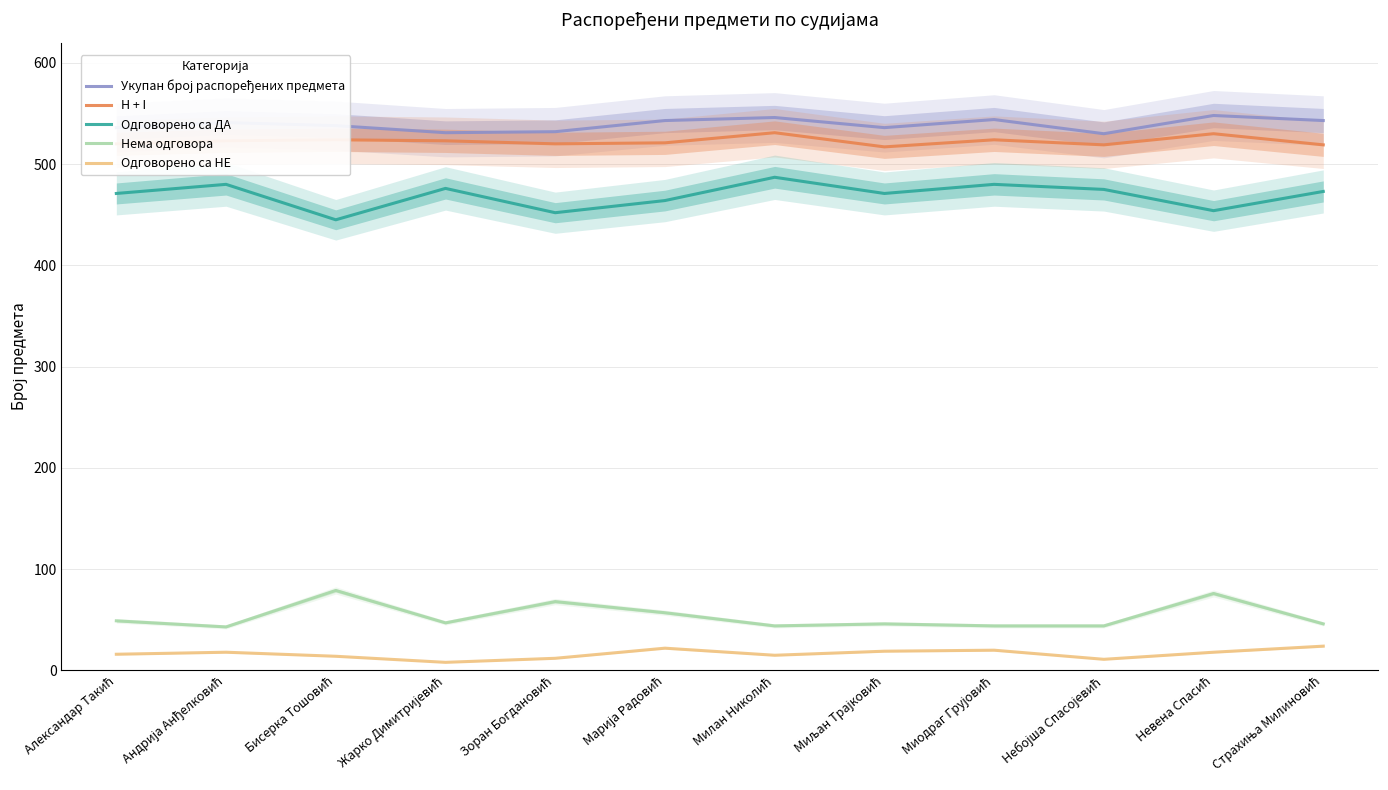

How many interior local peaks does the Одговорено са НЕ series have?

3